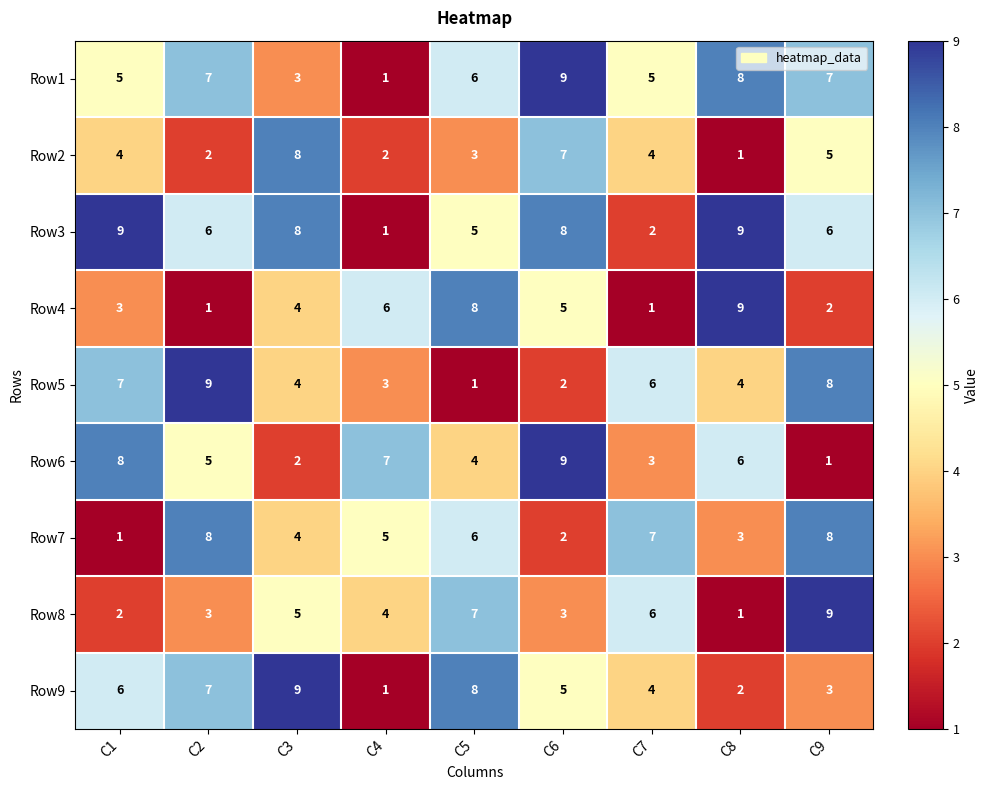

What is the spread (max minus min) of values at C7?

6